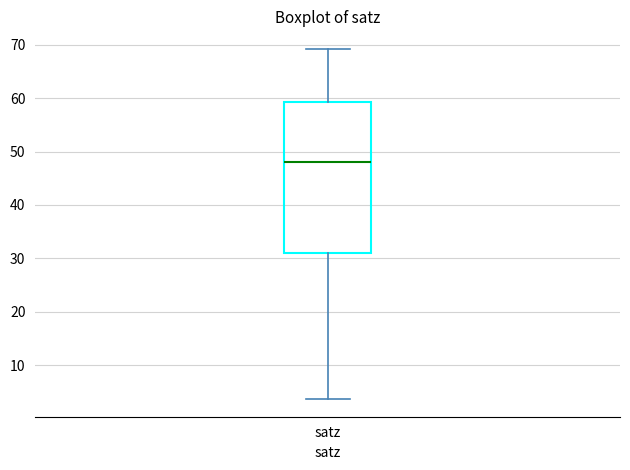

Where does the lower whisker of the box for satz end on the y-axis? The values are not printed on the chart, so give them approximately, as read against the axis.

4